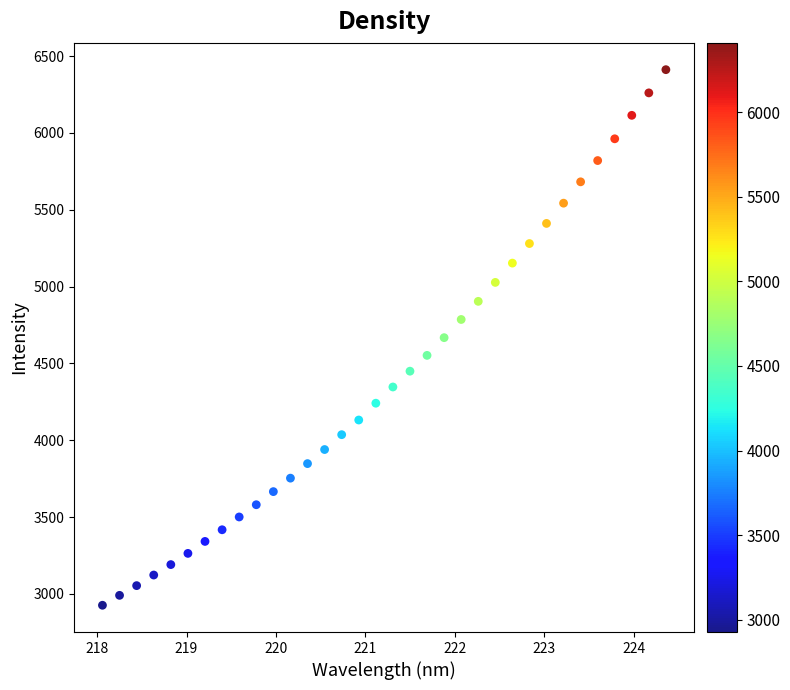

What is the range of X values (max minus min)?

6.3